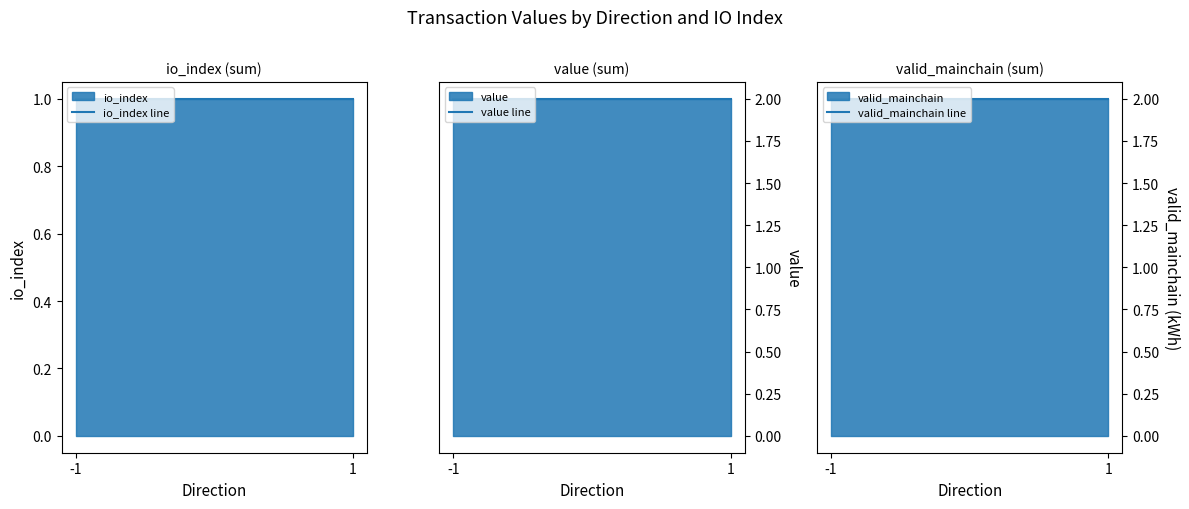

Reading left to right, extract all data points from this chart.

io_index line: 1.0	1.0
value line: 2.0	2.0
valid_mainchain line: 2.0	2.0